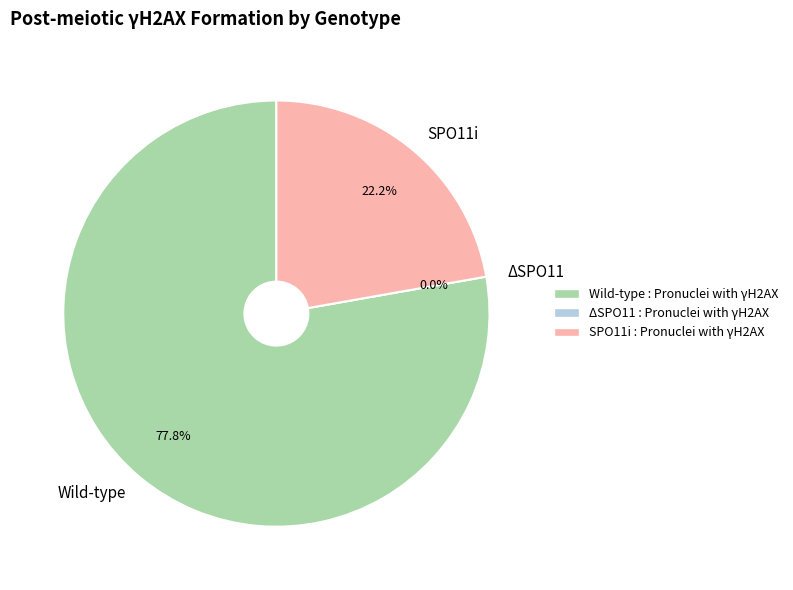

What percentage is the SPO11i slice, to the nearest percent?

22%